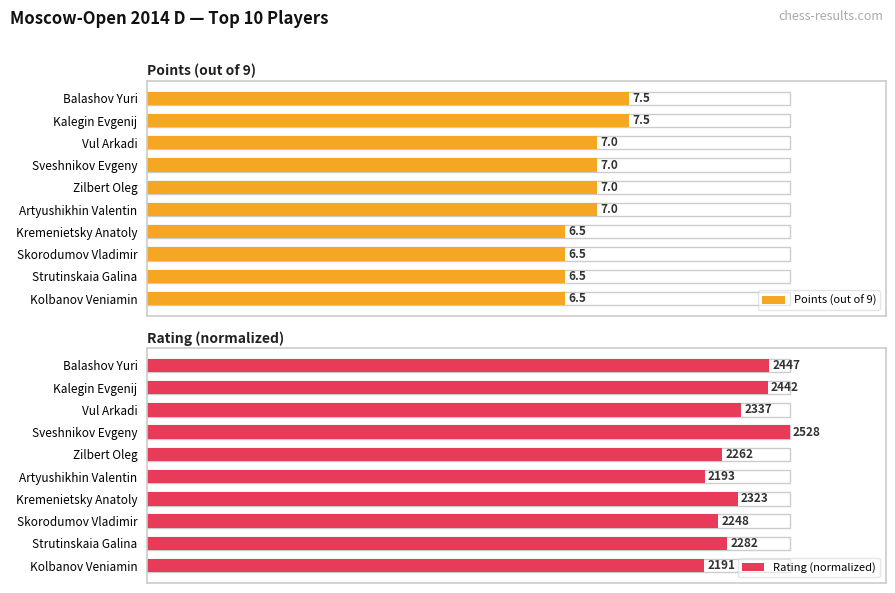

At Kalegin Evgenij, list the series in order from smallest to largest.

Points (out of 9), Rating (normalized)